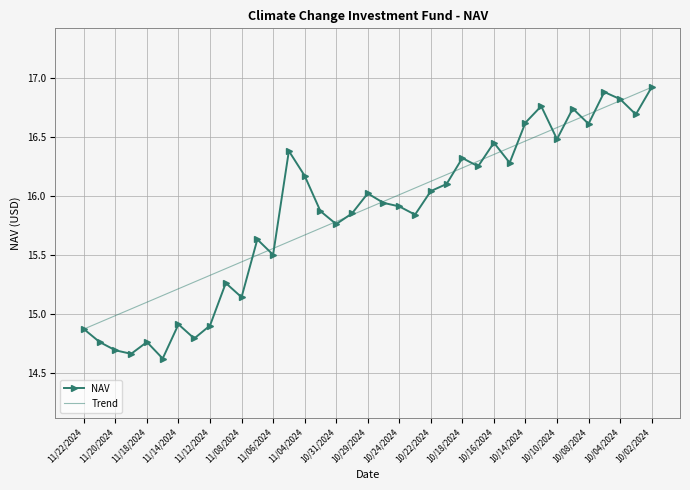

Is it true that the value at 10/25/2024 is 15.9?

True